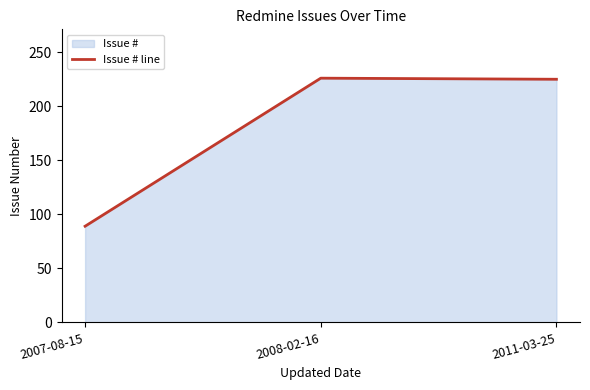

What is the difference between the maximum and minimum values?

137